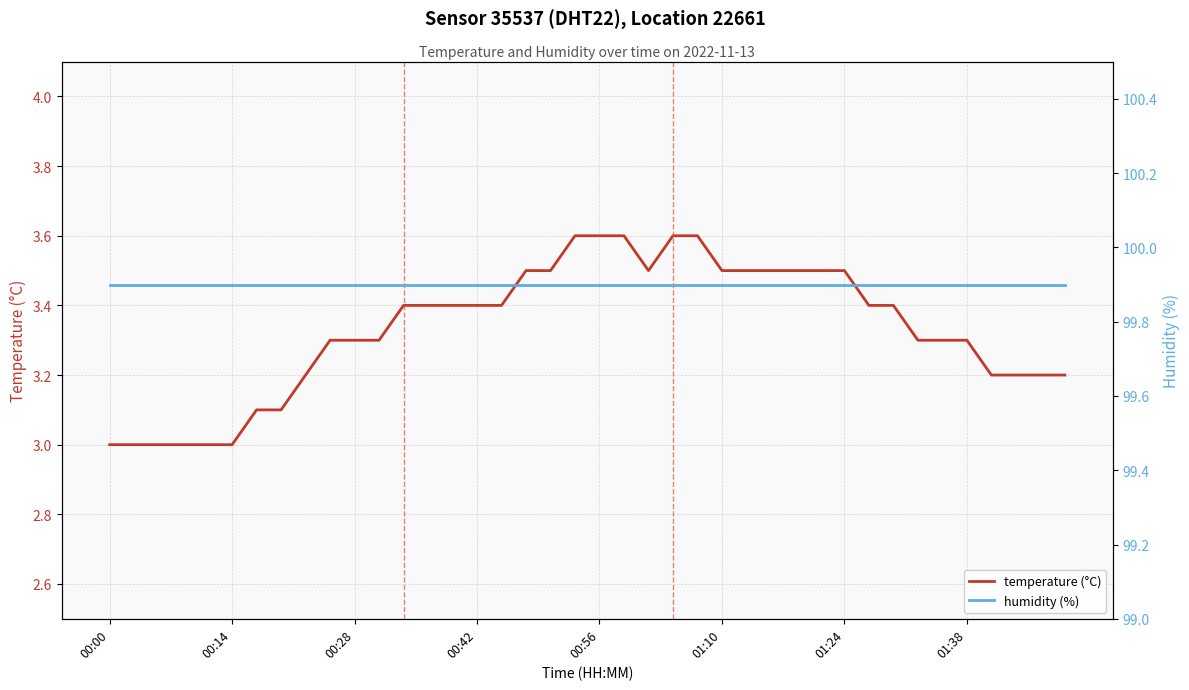

What is the value of the temperature (°C) point at the 23rd from the left?

3.5